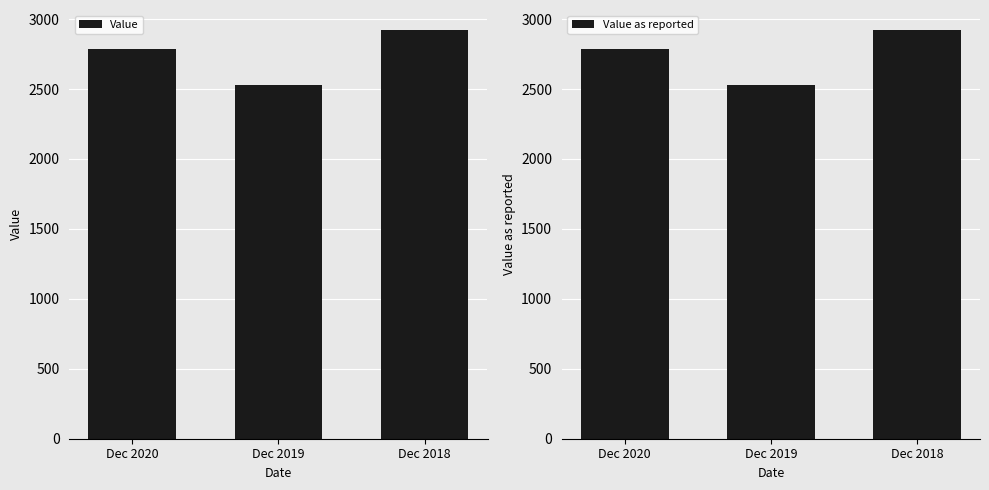

What is the difference between the maximum and minimum values in the Value as reported series?

387